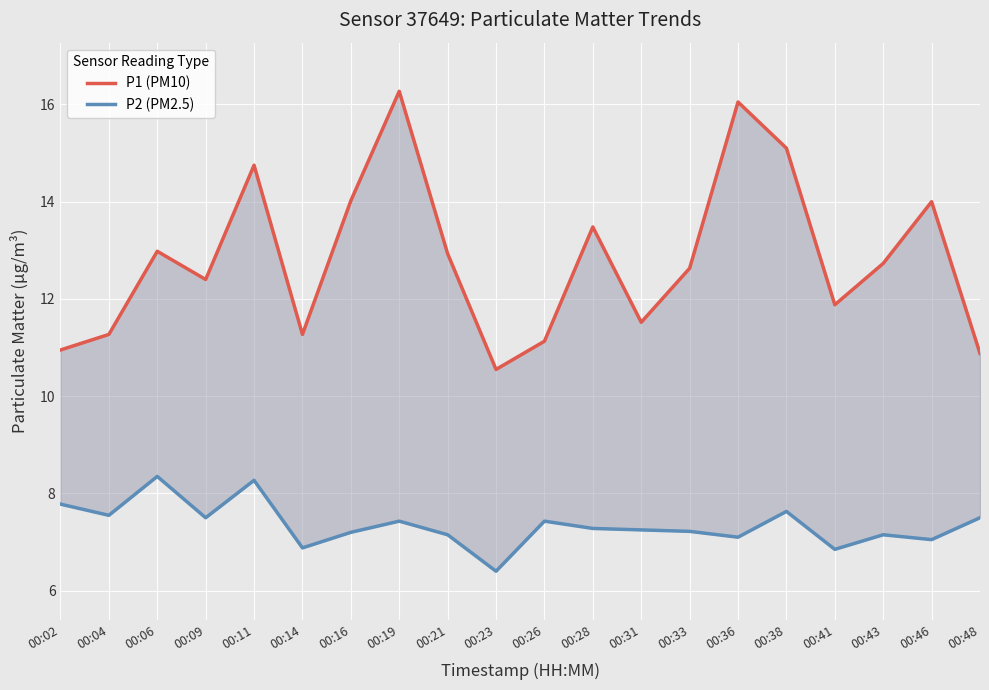

How many data points in P2 (PM2.5) are above 7?

17